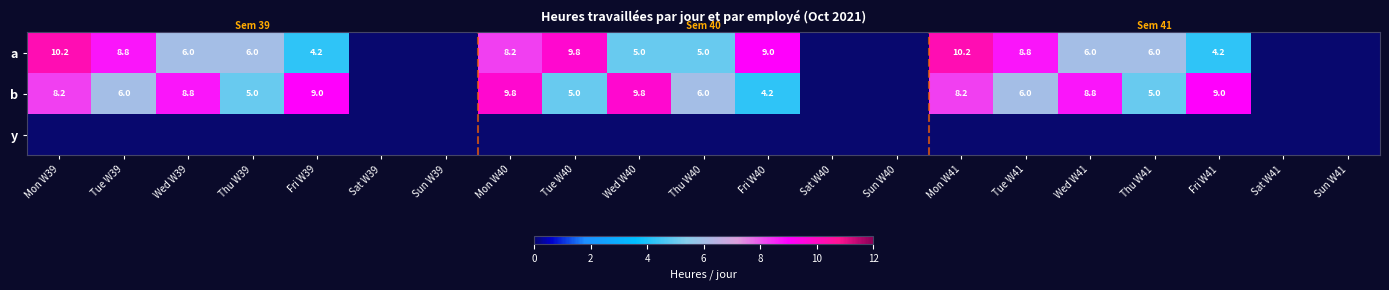

The a series shows 6.0 at Thu W41. True or false?

True